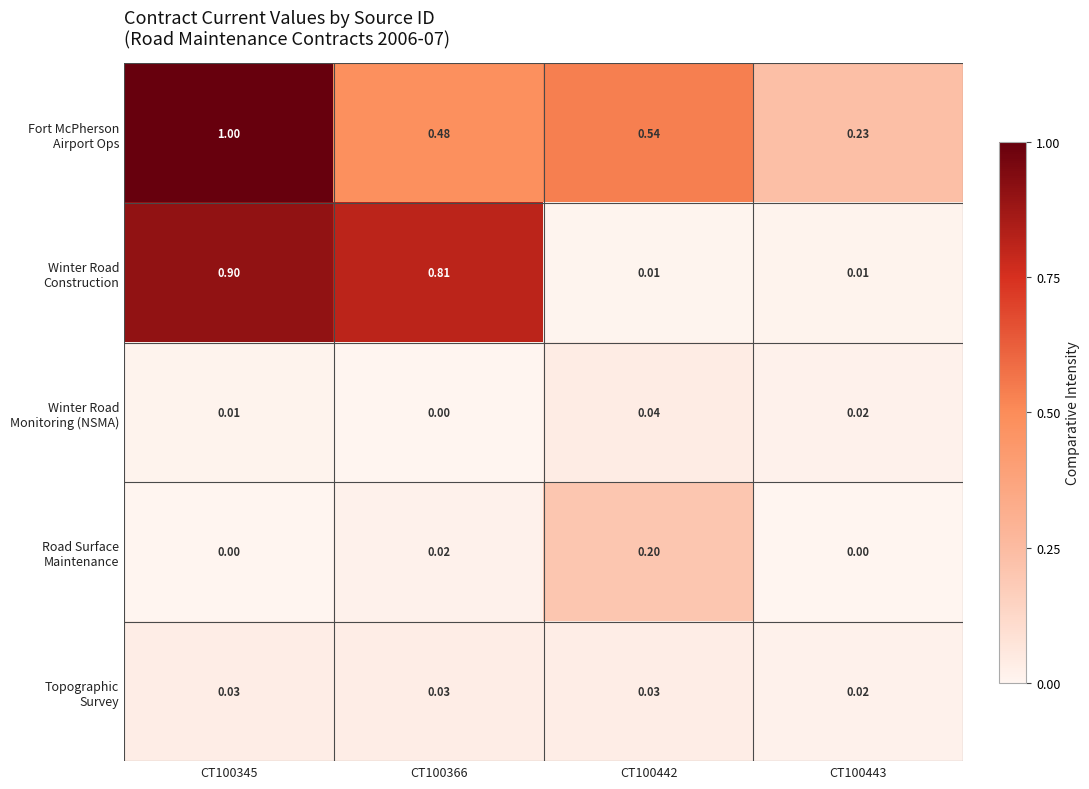

At CT100442, list the series in order from smallest to largest.

Winter Road Construction, Topographic Survey, Winter Road Monitoring (NSMA), Road Surface Maintenance, Fort McPherson Airport Ops